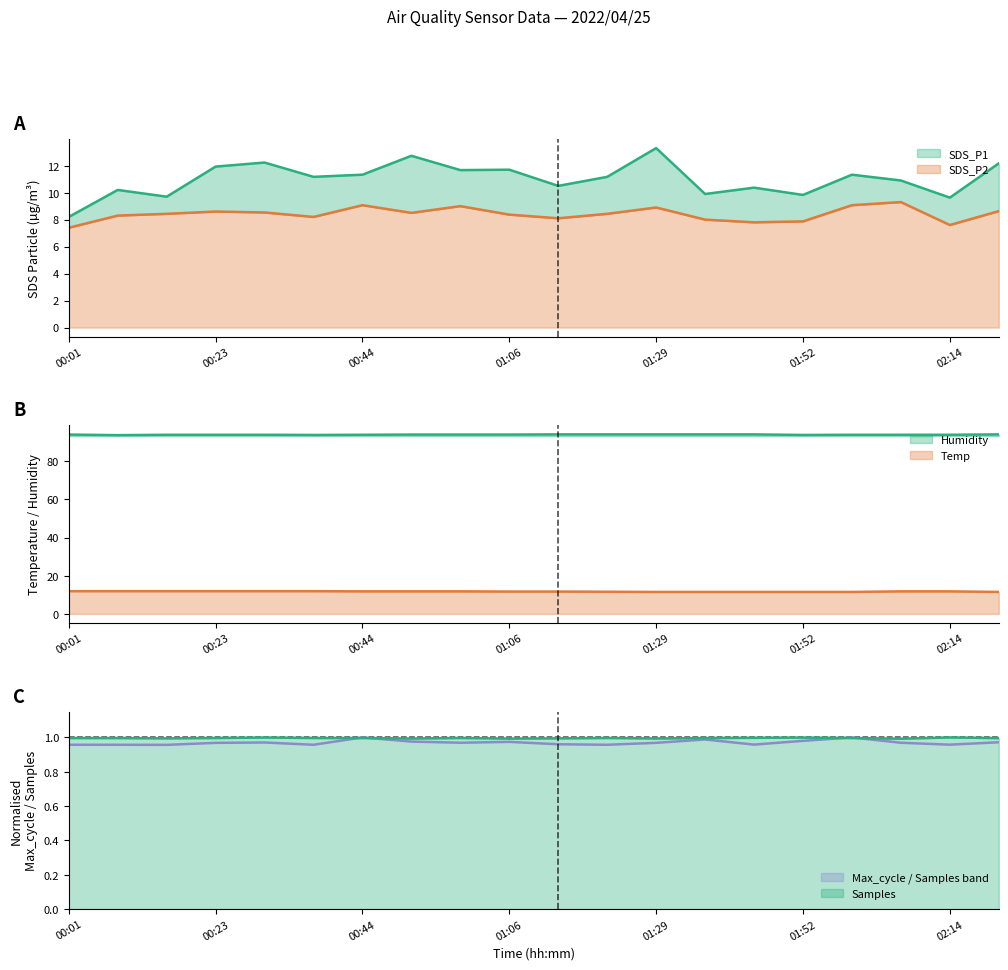

Reading left to right, extract all data points from this chart.

SDS_P1: 8.2	10.2	9.7	11.9	12.2	11.2	11.3	12.7	11.7	11.7	10.5	11.2	13.3	9.9	10.4	9.8	11.3	10.9	9.6	12.2
SDS_P2: 7.4	8.3	8.4	8.6	8.5	8.2	9.1	8.5	9.0	8.4	8.1	8.4	8.9	8.0	7.8	7.9	9.1	9.3	7.6	8.6
Temp: 11.9	11.9	11.9	11.9	11.9	11.9	11.8	11.8	11.8	11.7	11.7	11.6	11.5	11.5	11.5	11.5	11.5	11.8	11.8	11.5
Humidity: 94.0	93.7	93.9	93.9	93.9	93.8	93.9	94.0	94.0	94.0	94.1	94.1	94.1	94.1	94.1	93.8	93.9	93.9	93.9	94.1
Max_cycle: 1.0	1.0	1.0	1.0	1.0	1.0	1.0	1.0	1.0	1.0	1.0	1.0	1.0	1.0	1.0	1.0	1.0	1.0	1.0	1.0
Samples: 1.0	1.0	1.0	1.0	1.0	1.0	1.0	1.0	1.0	1.0	1.0	1.0	1.0	1.0	1.0	1.0	1.0	1.0	1.0	1.0